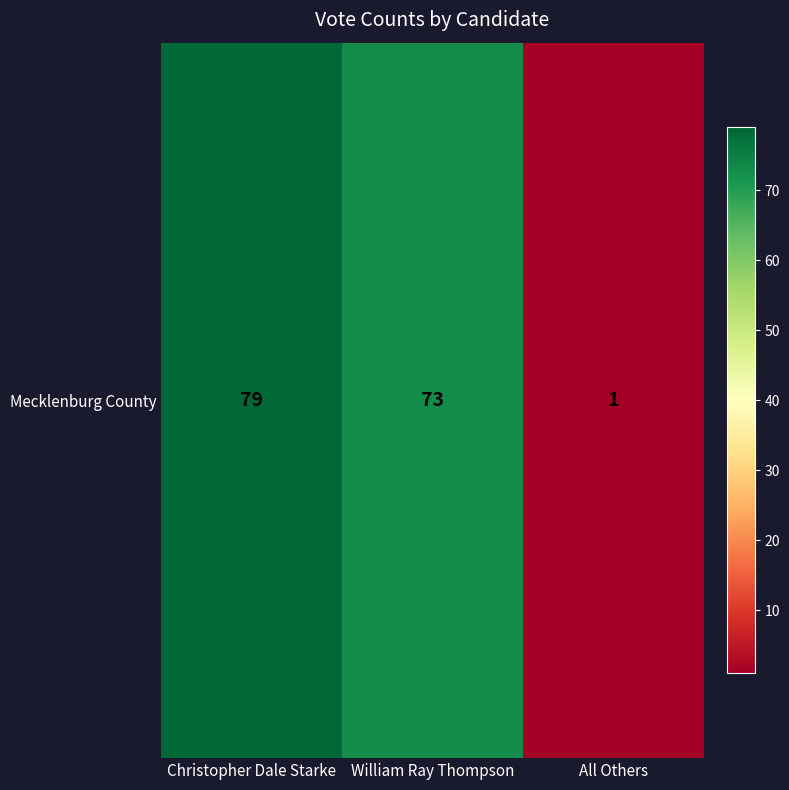

Between All Others and William Ray Thompson, which is larger?

William Ray Thompson